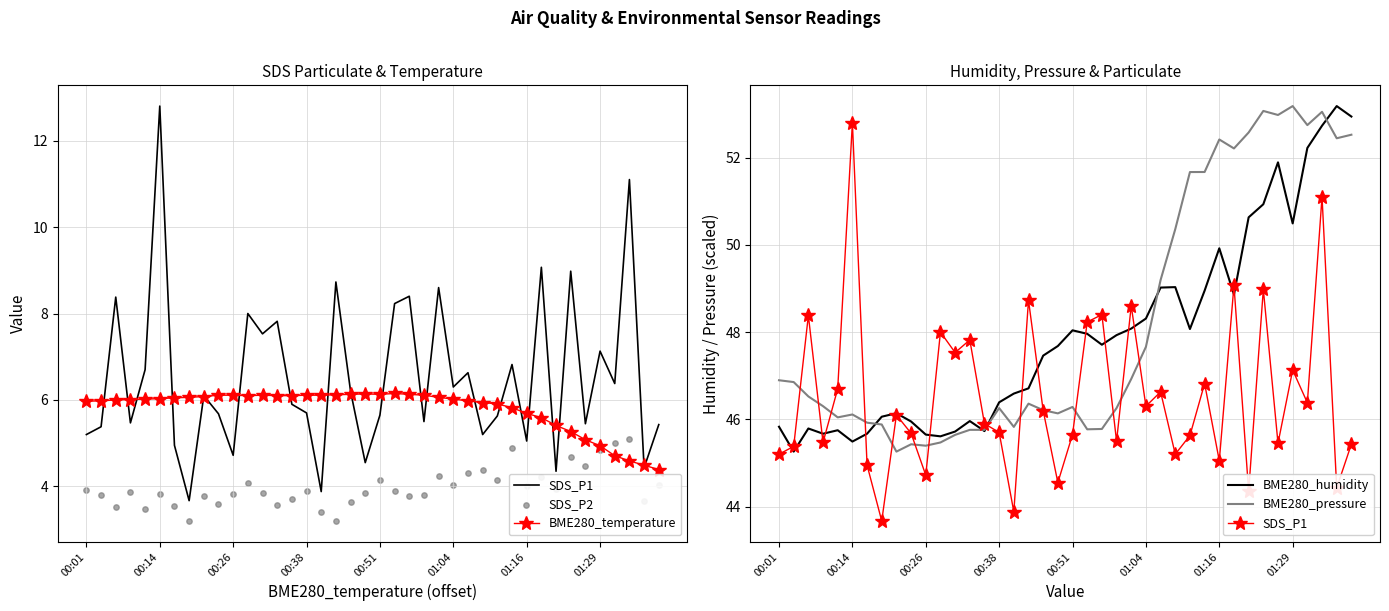

Is the value of SDS_P2 at 35 greater than the value of BME280_pressure at 38?

No